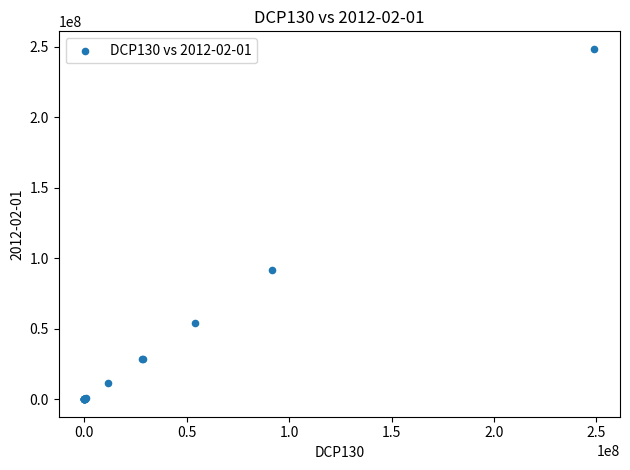

What Y value in the scatter plot is closest to 124332476?

91505179.6